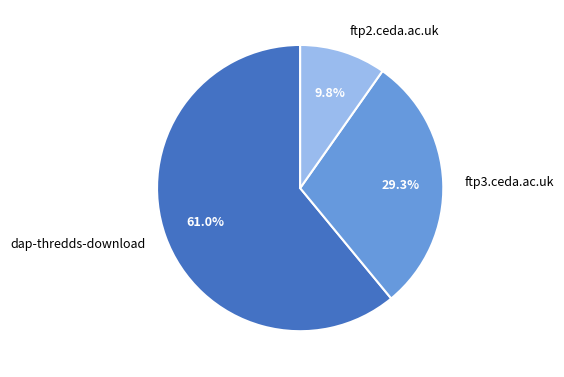

To the nearest percent, what portion does dap-thredds-download represent?

61%